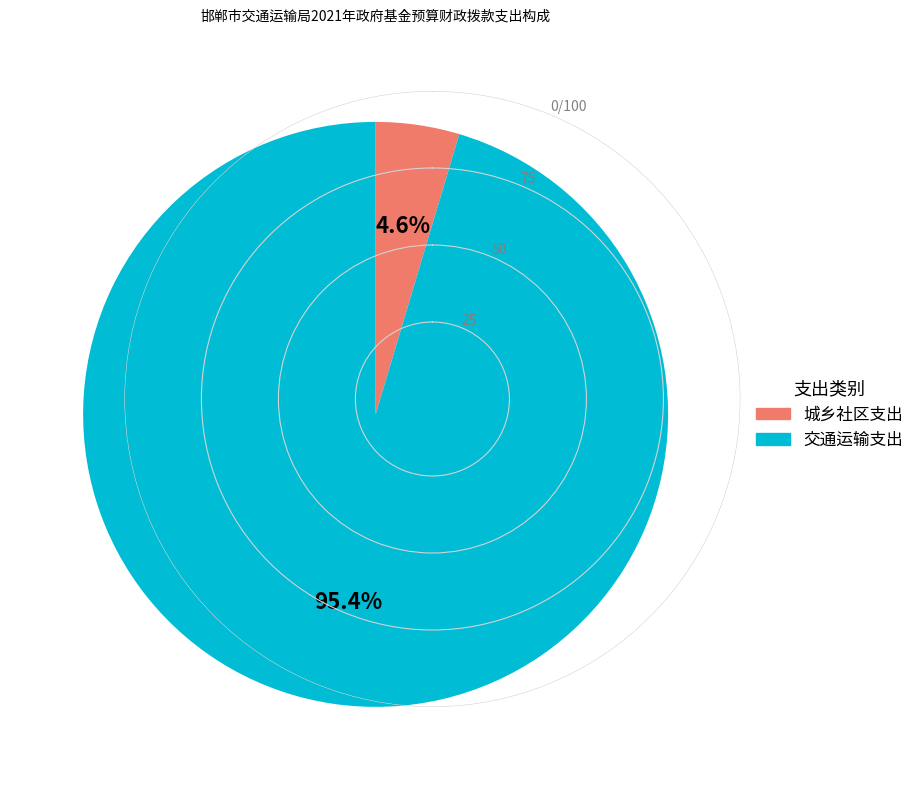

To the nearest percent, what is the difference between the 交通运输支出 and 城乡社区支出 slice percentages?

91%